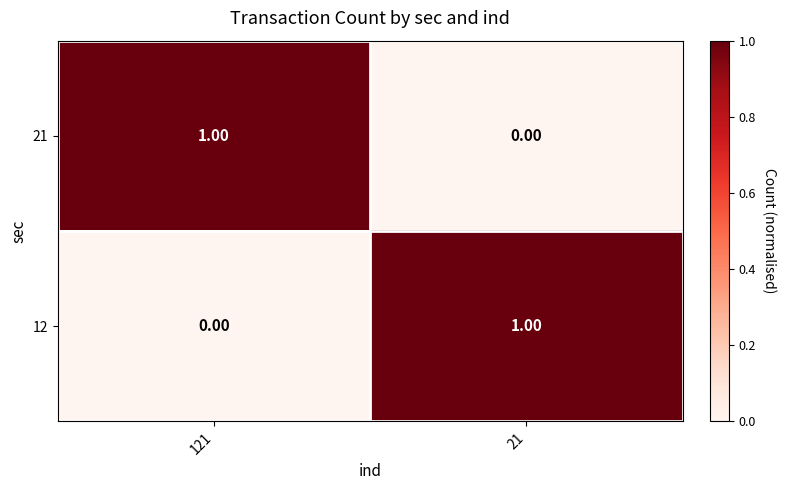

Rank the series at 21 from highest to lowest value.

12, 21